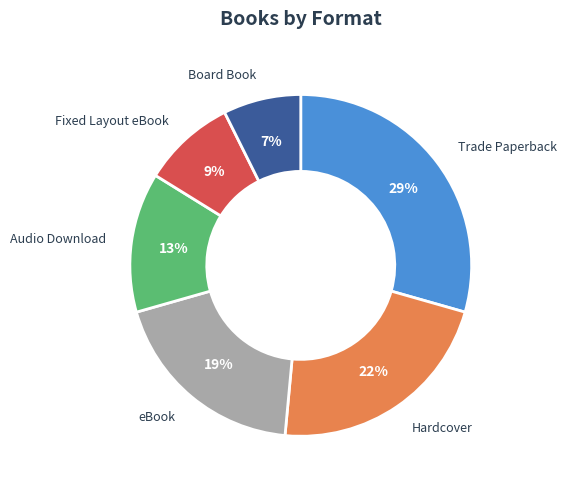

Is there any slice that represents more than half of the pie?

No